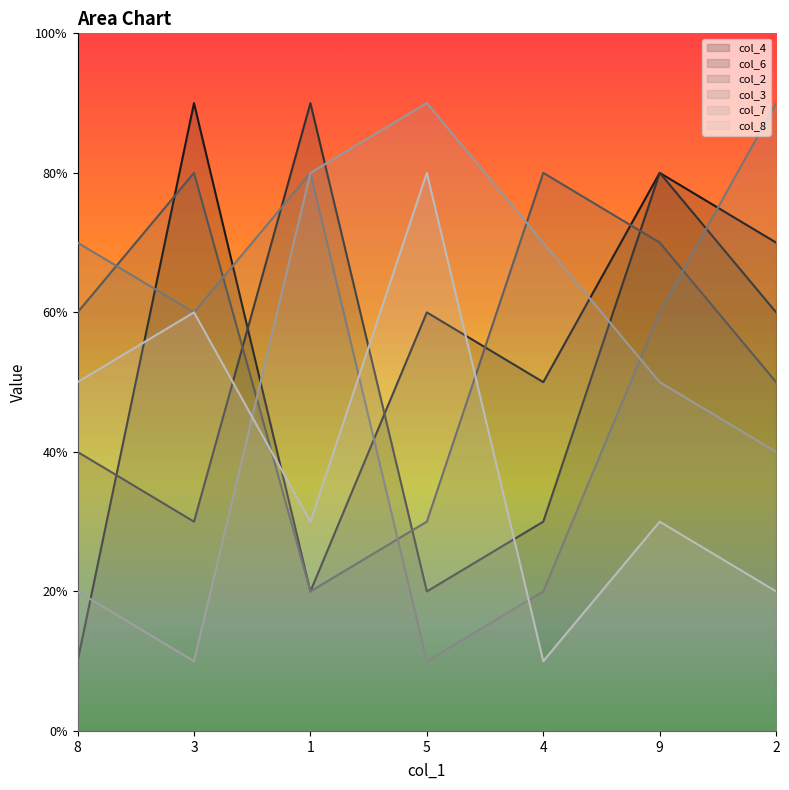

What is the difference between the col_8 values at 3 and 9?

3